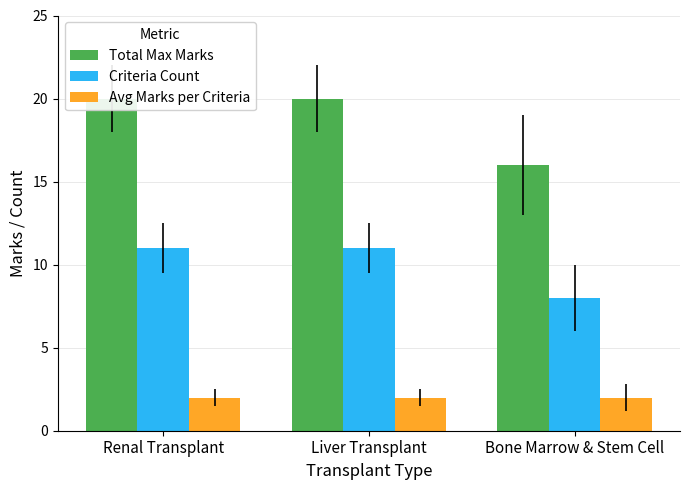

True or false: Avg Marks per Criteria has a value of 2 at Renal Transplant.

True